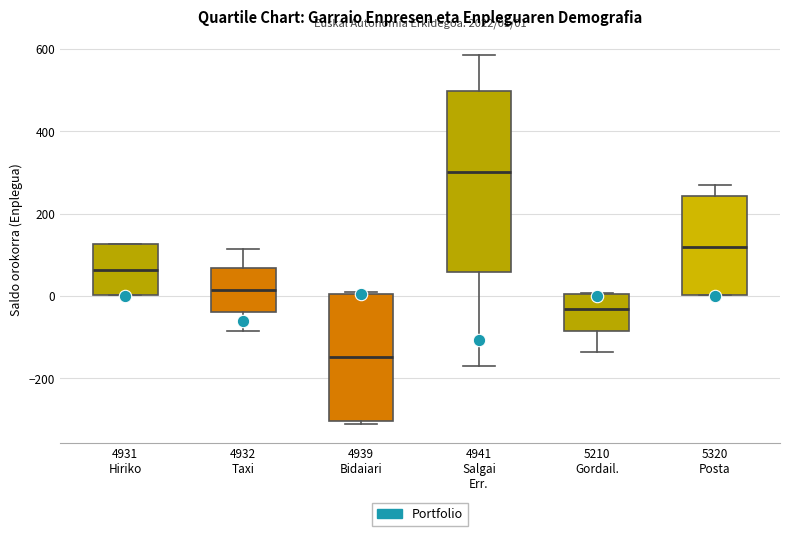

Which box has the highest median line?

4941 Salgai Err.